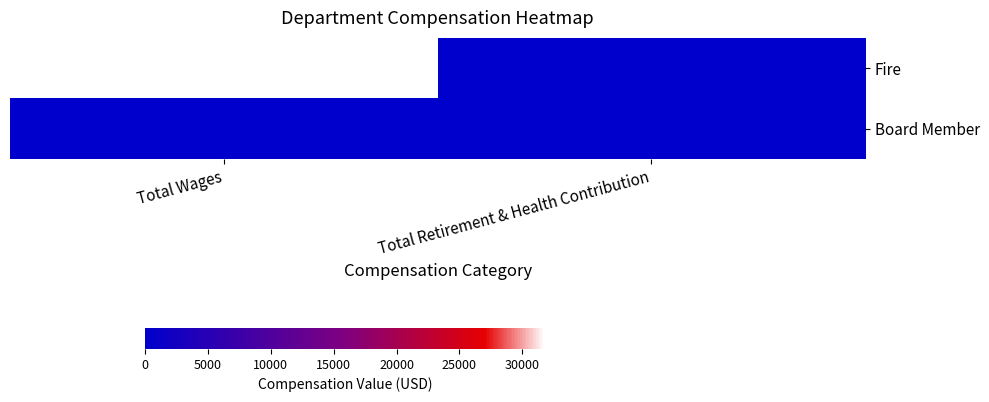

Reading right to left, list all the values displayed in this chart.

Fire: Total Retirement & Health Contribution=0	Total Wages=31800
Board Member: Total Retirement & Health Contribution=0	Total Wages=0